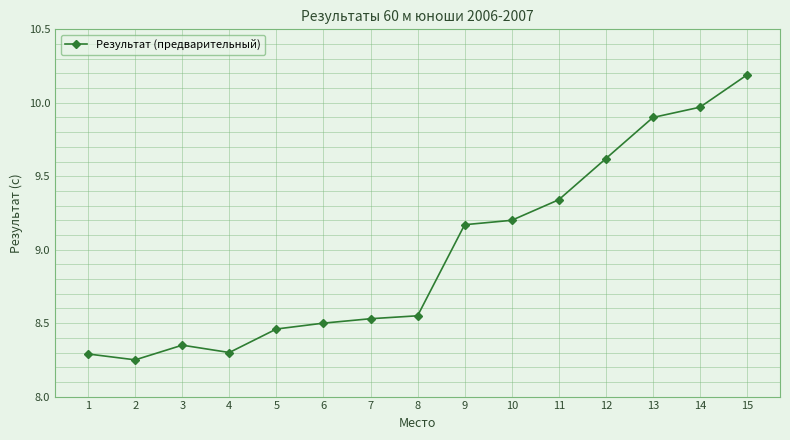

The chart shows a value of 11.4 at 3. True or false?

False